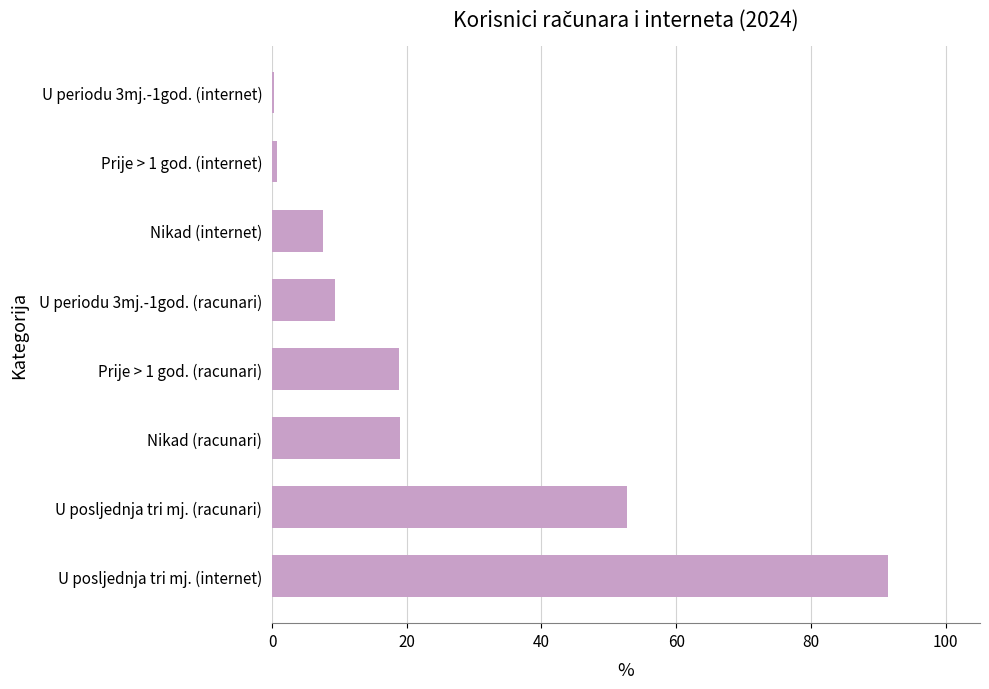

What is the approximate value at U posljednja tri mj. (internet)?

91.4